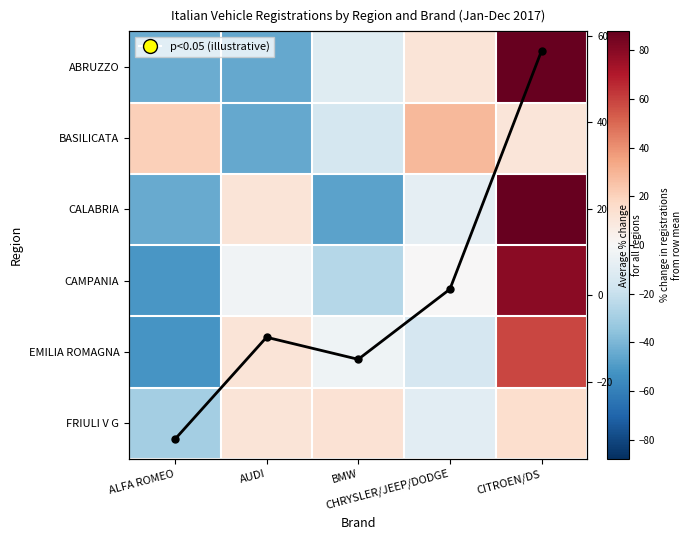

How many data points in EMILIA ROMAGNA are above -3?

2